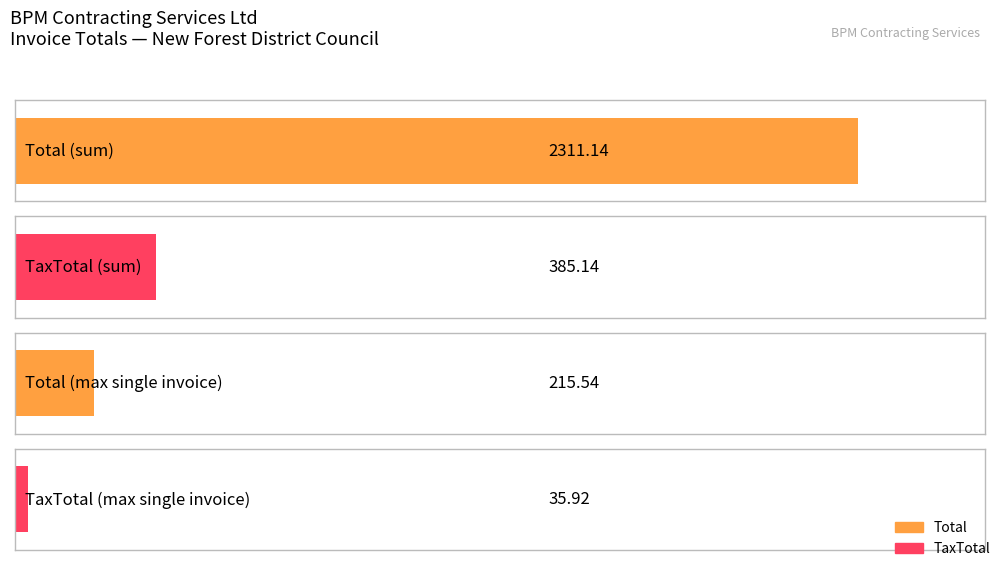

Rank the series at 48978 from lowest to highest value.

TaxTotal, Total